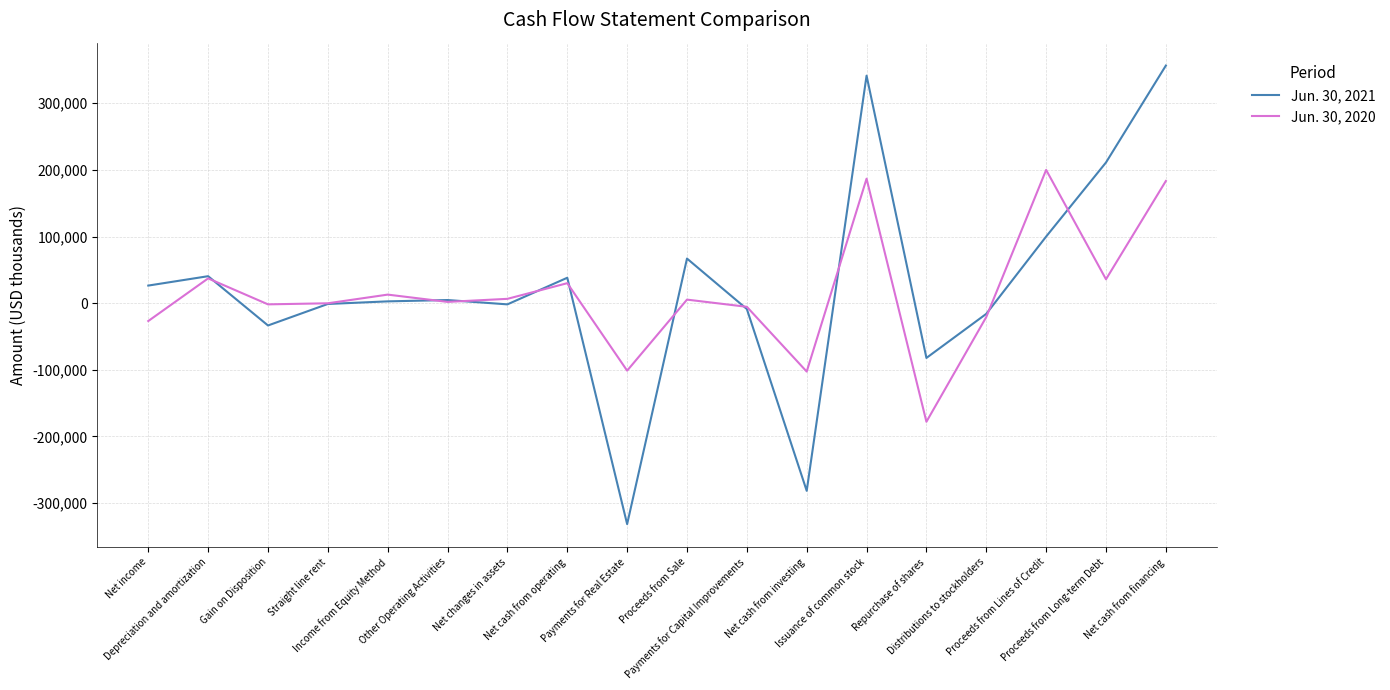

Rank the series by their average value, from highest to lowest.

Jun. 30, 2021, Jun. 30, 2020